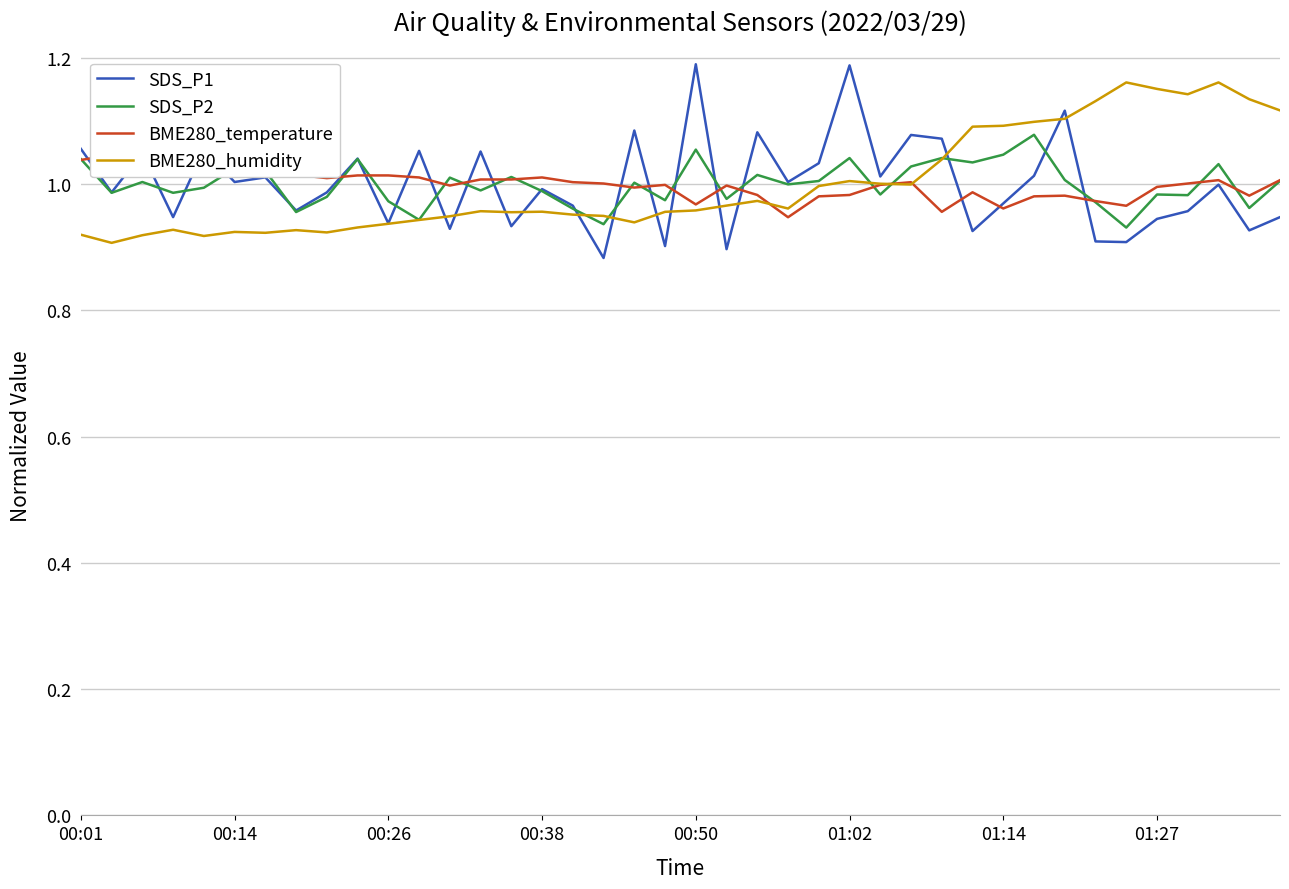

At which category is the sum across all series the highest?

01:02